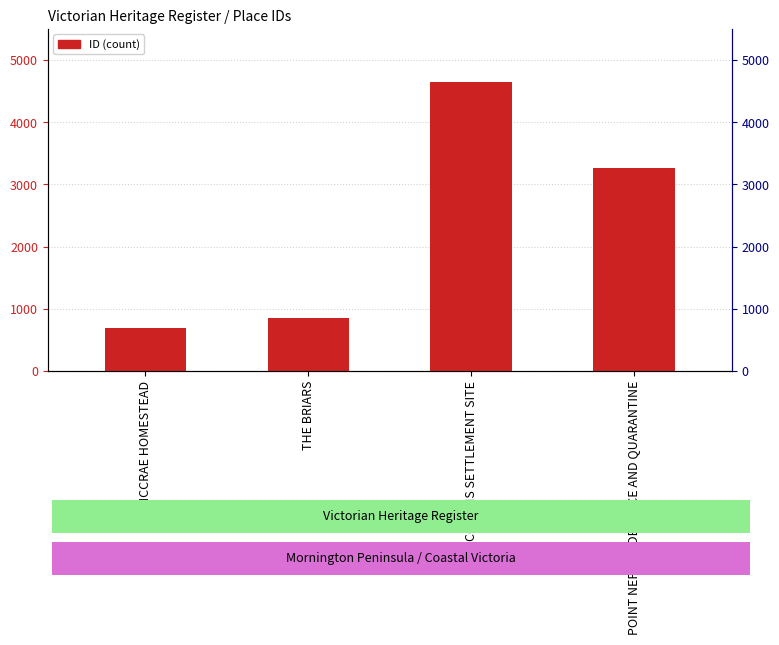

Between COLLINS SETTLEMENT SITE and THE BRIARS, which is larger?

COLLINS SETTLEMENT SITE